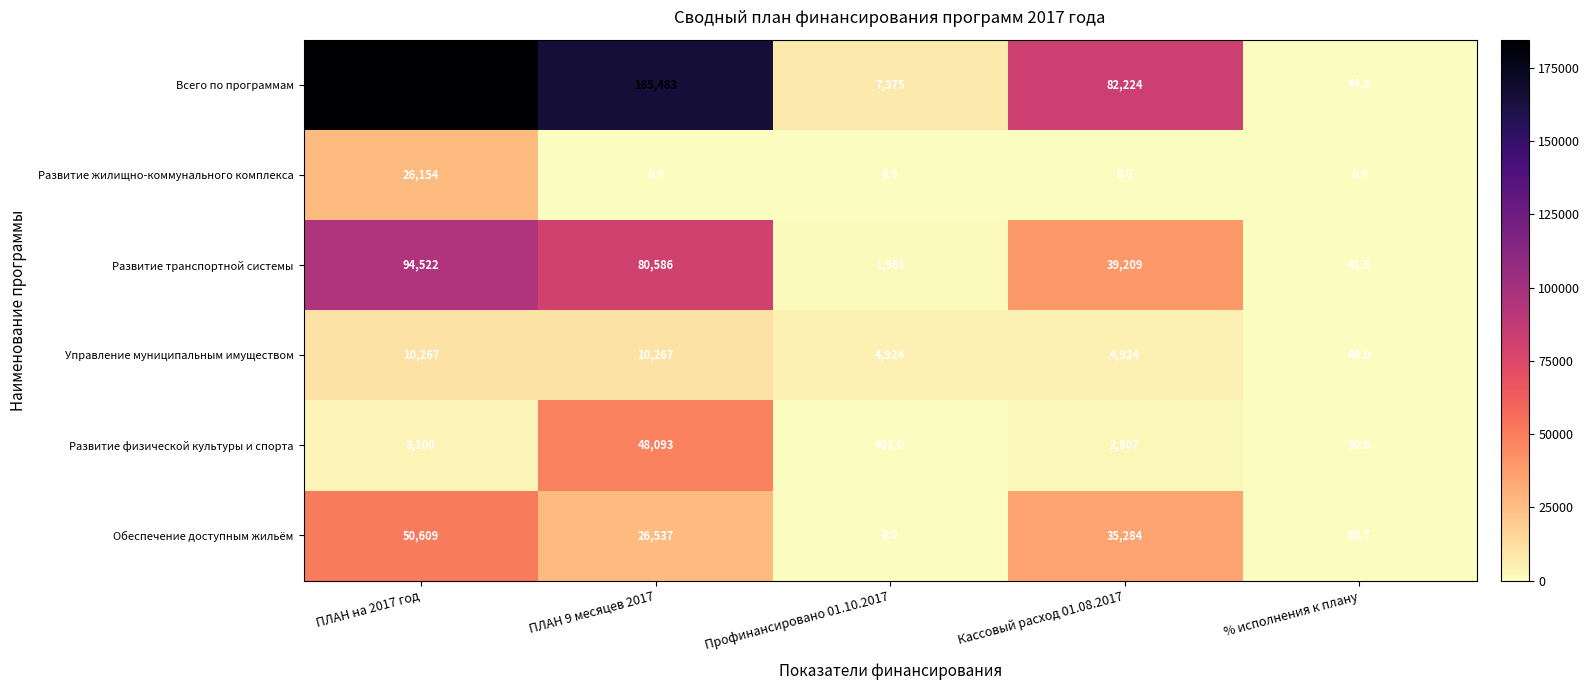

What value does the Управление муниципальным имуществом series have at % исполнения к плану?

48.0